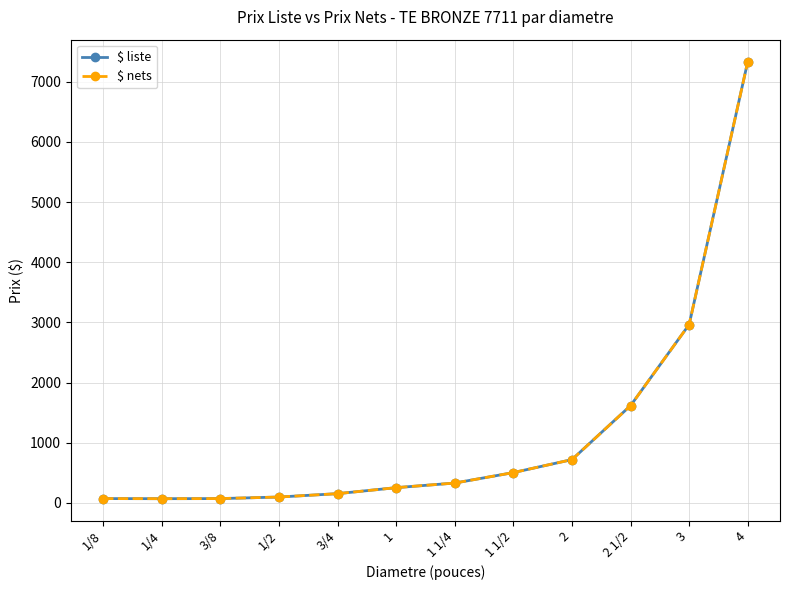

True or false: $ liste and $ nets intersect in this chart.

False